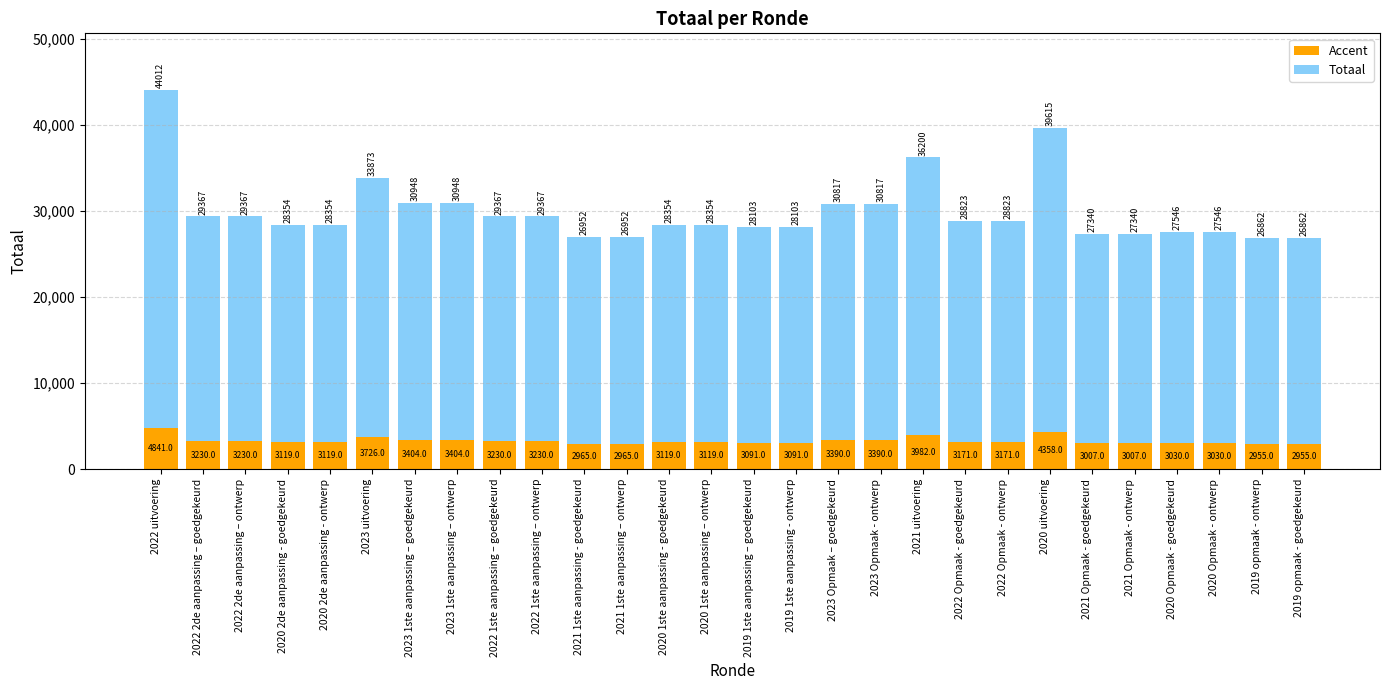

What is the maximum value for Accent?

4841